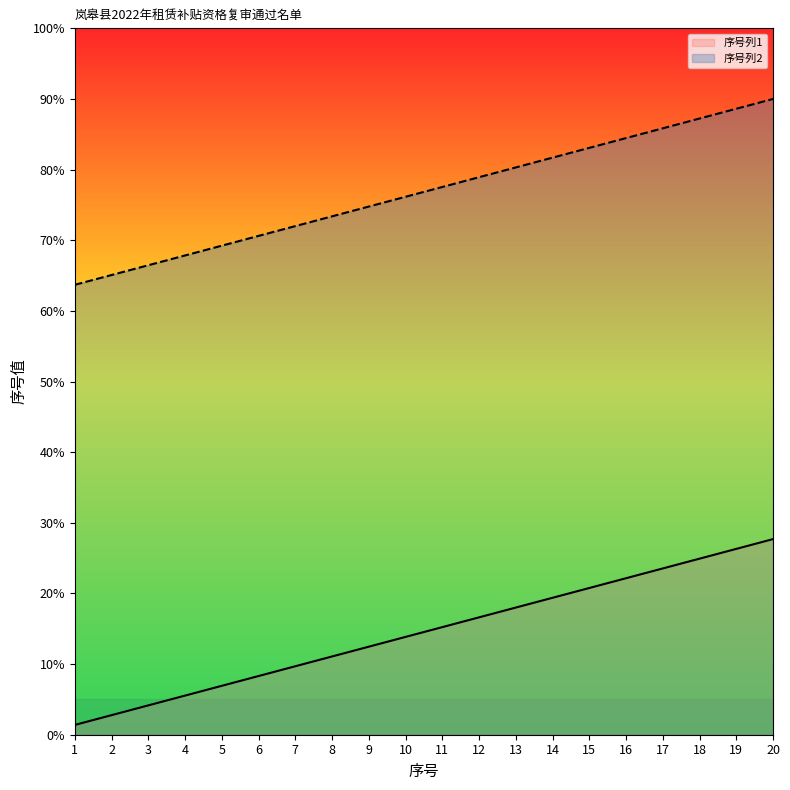

What value does the 序号列2 series have at 8?

73.4